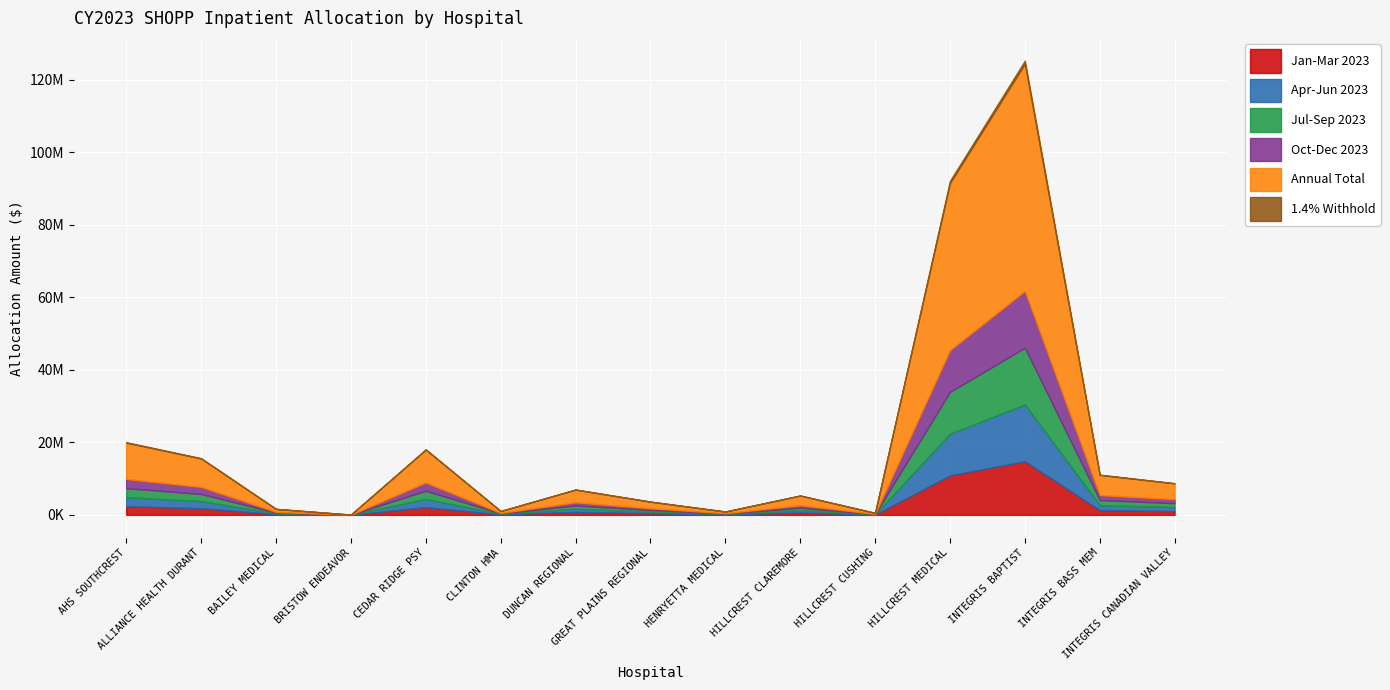

Reading left to right, transcribe all the data shown in this chart.

Jan-Mar 2023: AHS SOUTHCREST=2365615.1	ALLIANCE HEALTH DURANT=1844975.6	BAILEY MEDICAL=195537.3	BRISTOW ENDEAVOR=8760.8	CEDAR RIDGE PSY=2134772.2	CLINTON HMA=126080.2	DUNCAN REGIONAL=826134.3	GREAT PLAINS REGIONAL=431893.2	HENRYETTA MEDICAL=109215.8	HILLCREST CLAREMORE=631867.1	HILLCREST CUSHING=65247.9	HILLCREST MEDICAL=10867852.2	INTEGRIS BAPTIST=14777562.7	INTEGRIS BASS MEM=1308800.5	INTEGRIS CANADIAN VALLEY=1030764.9
Apr-Jun 2023: AHS SOUTHCREST=2505948.2	ALLIANCE HEALTH DURANT=1954423.2	BAILEY MEDICAL=207137.0	BRISTOW ENDEAVOR=9280.5	CEDAR RIDGE PSY=2261411.2	CLINTON HMA=133559.5	DUNCAN REGIONAL=875142.2	GREAT PLAINS REGIONAL=457514.0	HENRYETTA MEDICAL=115694.8	HILLCREST CLAREMORE=669350.8	HILLCREST CUSHING=69118.5	HILLCREST MEDICAL=11512555.2	INTEGRIS BAPTIST=15654197.8	INTEGRIS BASS MEM=1386441.2	INTEGRIS CANADIAN VALLEY=1091912.0
Jul-Sep 2023: AHS SOUTHCREST=2505948.2	ALLIANCE HEALTH DURANT=1954423.2	BAILEY MEDICAL=207137.0	BRISTOW ENDEAVOR=9280.5	CEDAR RIDGE PSY=2261411.2	CLINTON HMA=133559.5	DUNCAN REGIONAL=875142.2	GREAT PLAINS REGIONAL=457514.0	HENRYETTA MEDICAL=115694.8	HILLCREST CLAREMORE=669350.8	HILLCREST CUSHING=69118.5	HILLCREST MEDICAL=11512555.2	INTEGRIS BAPTIST=15654197.8	INTEGRIS BASS MEM=1386441.2	INTEGRIS CANADIAN VALLEY=1091912.0
Oct-Dec 2023: AHS SOUTHCREST=2505948.2	ALLIANCE HEALTH DURANT=1954423.2	BAILEY MEDICAL=207137.0	BRISTOW ENDEAVOR=9280.5	CEDAR RIDGE PSY=2261411.2	CLINTON HMA=133559.5	DUNCAN REGIONAL=875142.2	GREAT PLAINS REGIONAL=457514.0	HENRYETTA MEDICAL=115694.8	HILLCREST CLAREMORE=669350.8	HILLCREST CUSHING=69118.5	HILLCREST MEDICAL=11512555.2	INTEGRIS BAPTIST=15654197.8	INTEGRIS BASS MEM=1386441.2	INTEGRIS CANADIAN VALLEY=1091912.0
Annual Total: AHS SOUTHCREST=10023793.0	ALLIANCE HEALTH DURANT=7817693.0	BAILEY MEDICAL=828548.0	BRISTOW ENDEAVOR=37122.0	CEDAR RIDGE PSY=9045645.0	CLINTON HMA=534238.0	DUNCAN REGIONAL=3500569.0	GREAT PLAINS REGIONAL=1830056.0	HENRYETTA MEDICAL=462779.0	HILLCREST CLAREMORE=2677403.0	HILLCREST CUSHING=276474.0	HILLCREST MEDICAL=46050221.0	INTEGRIS BAPTIST=62616791.0	INTEGRIS BASS MEM=5545765.0	INTEGRIS CANADIAN VALLEY=4367648.0
1.4% Withhold: AHS SOUTHCREST=140333.1	ALLIANCE HEALTH DURANT=109447.7	BAILEY MEDICAL=11599.7	BRISTOW ENDEAVOR=519.7	CEDAR RIDGE PSY=126639.0	CLINTON HMA=7479.3	DUNCAN REGIONAL=49008.0	GREAT PLAINS REGIONAL=25620.8	HENRYETTA MEDICAL=6478.9	HILLCREST CLAREMORE=37483.6	HILLCREST CUSHING=3870.6	HILLCREST MEDICAL=644703.1	INTEGRIS BAPTIST=876635.1	INTEGRIS BASS MEM=77640.7	INTEGRIS CANADIAN VALLEY=61147.1